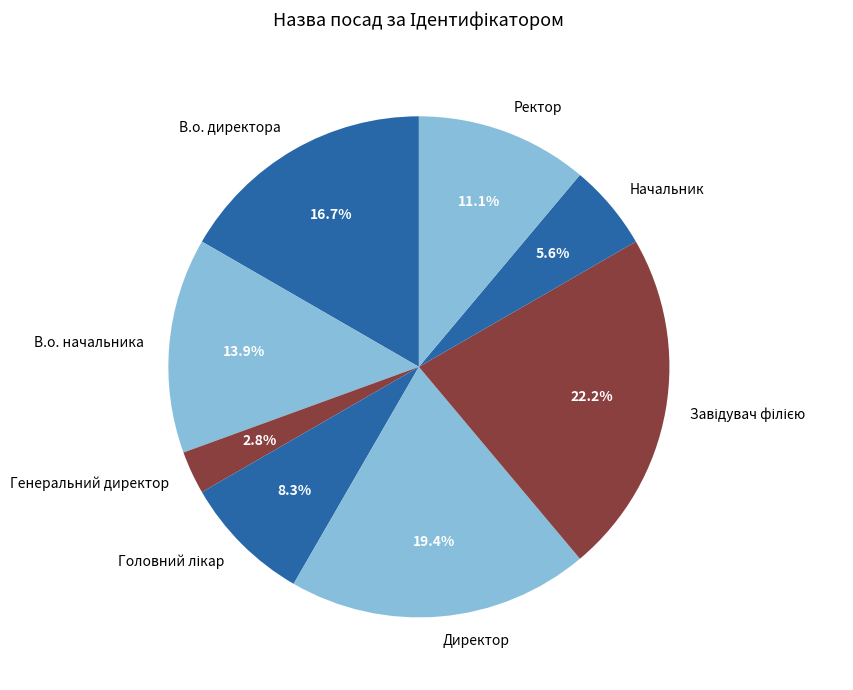

The Ректор slice represents 17% of the pie. True or false?

False